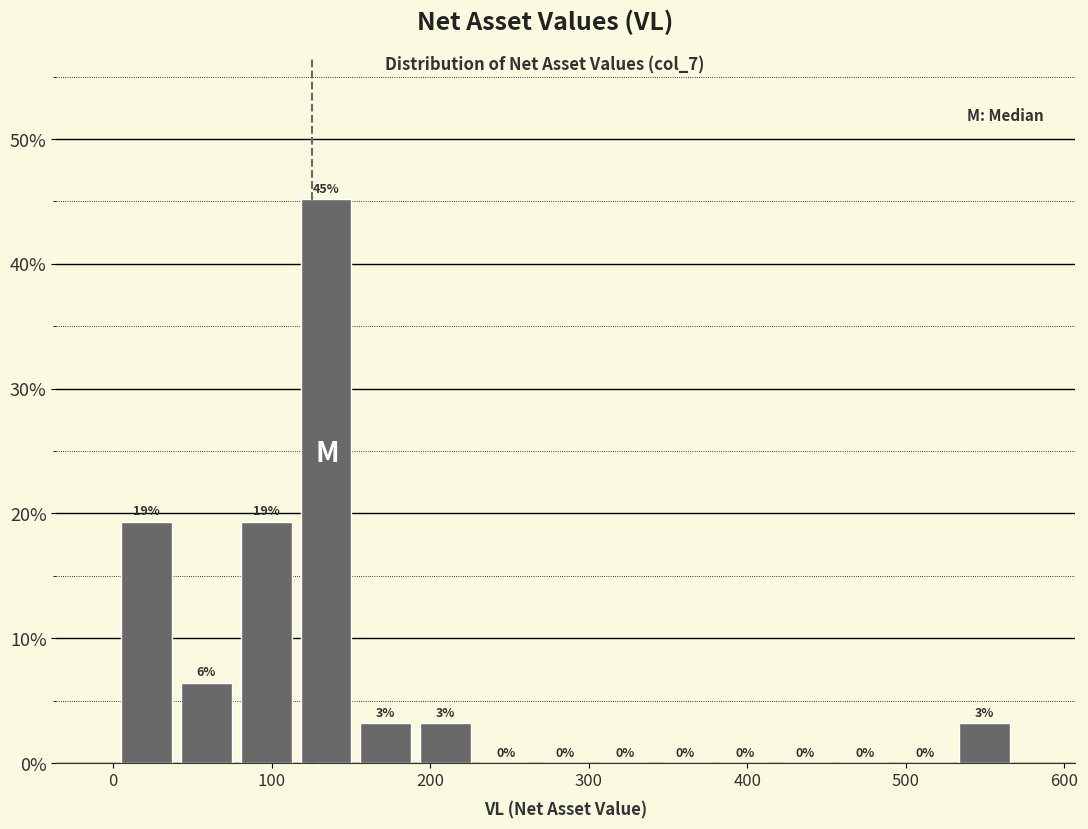

Read against the x-axis, roughly where is the centre of the tallest bar?

130